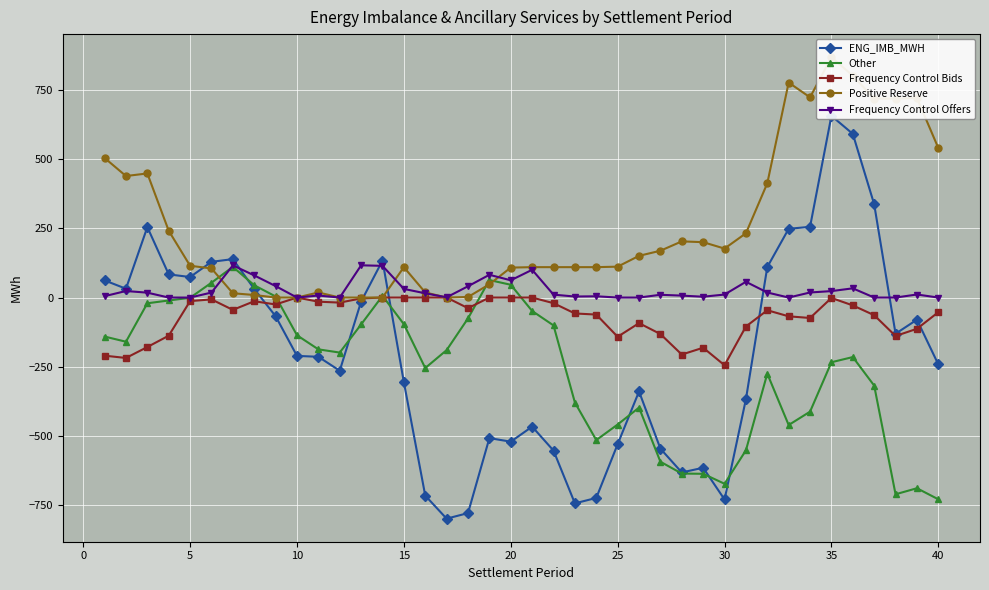

True or false: Frequency Control Bids has more than 2 interior local peaks.

True